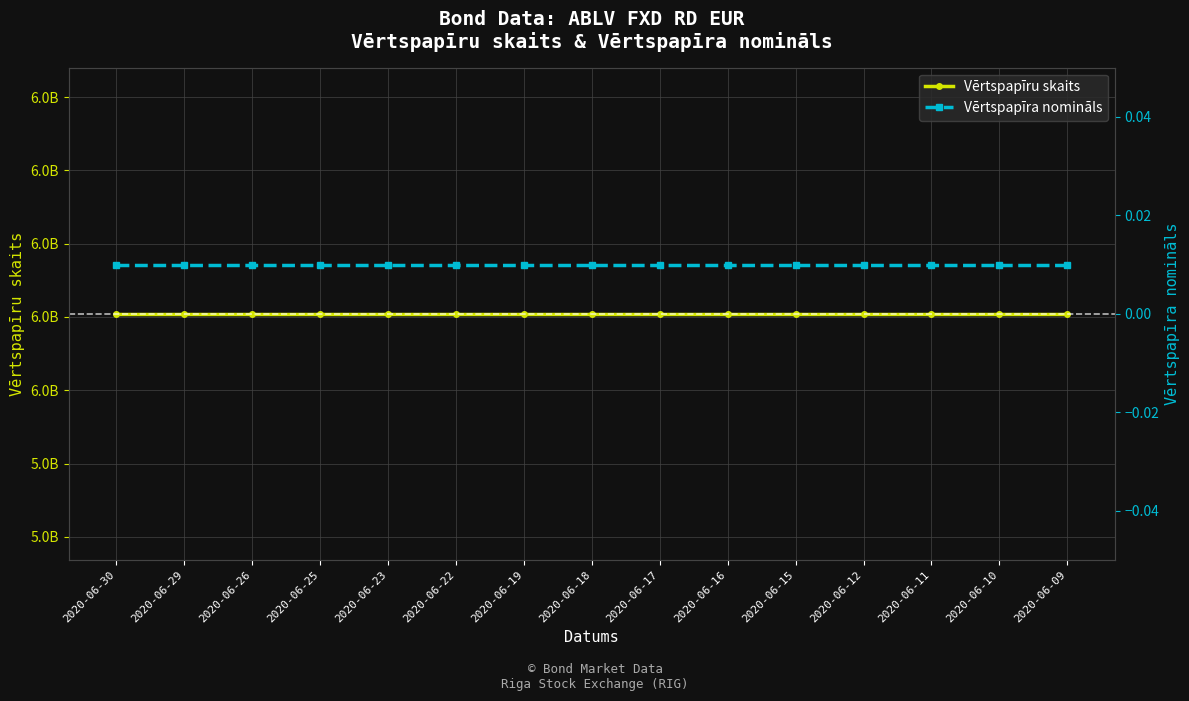

Reading left to right, what are all the values shown in this chart?

Vērtspapīru skaits: 6104382980.0	6104382980.0	6104382980.0	6104382980.0	6104382980.0	6104382980.0	6104382980.0	6104382980.0	6104382980.0	6104382980.0	6104382980.0	6104382980.0	6104382980.0	6104382980.0	6104382980.0
Vērtspapīra nomināls: 0.0	0.0	0.0	0.0	0.0	0.0	0.0	0.0	0.0	0.0	0.0	0.0	0.0	0.0	0.0